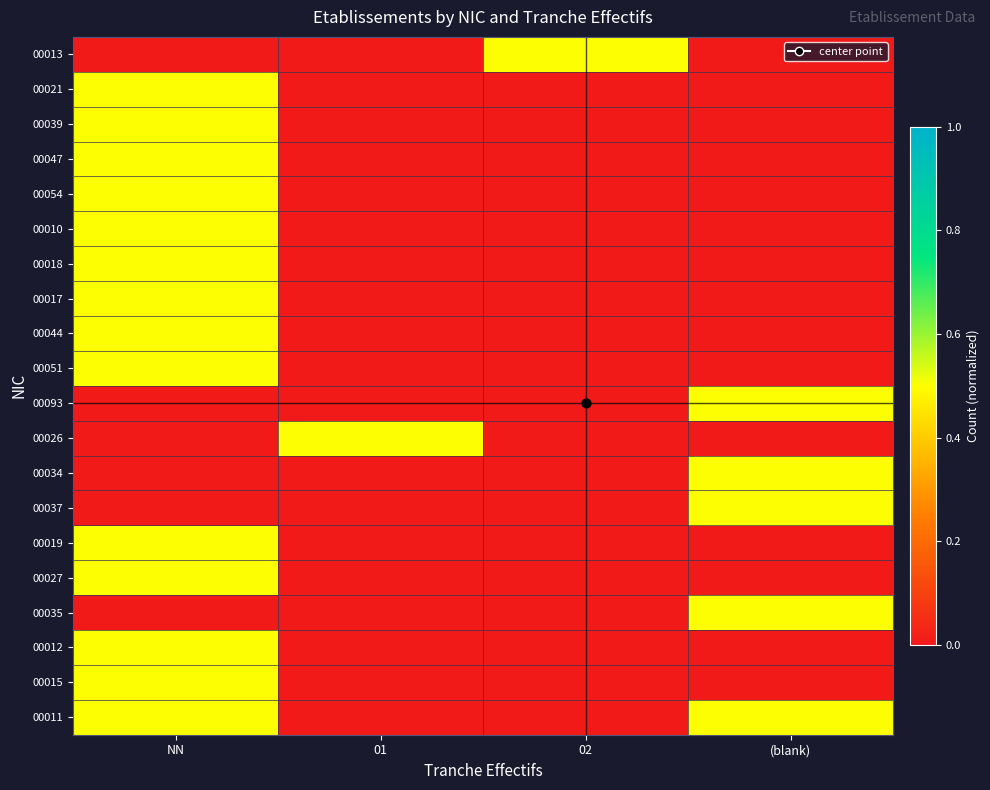

What is the difference between the highest and lowest values at 02?

0.5